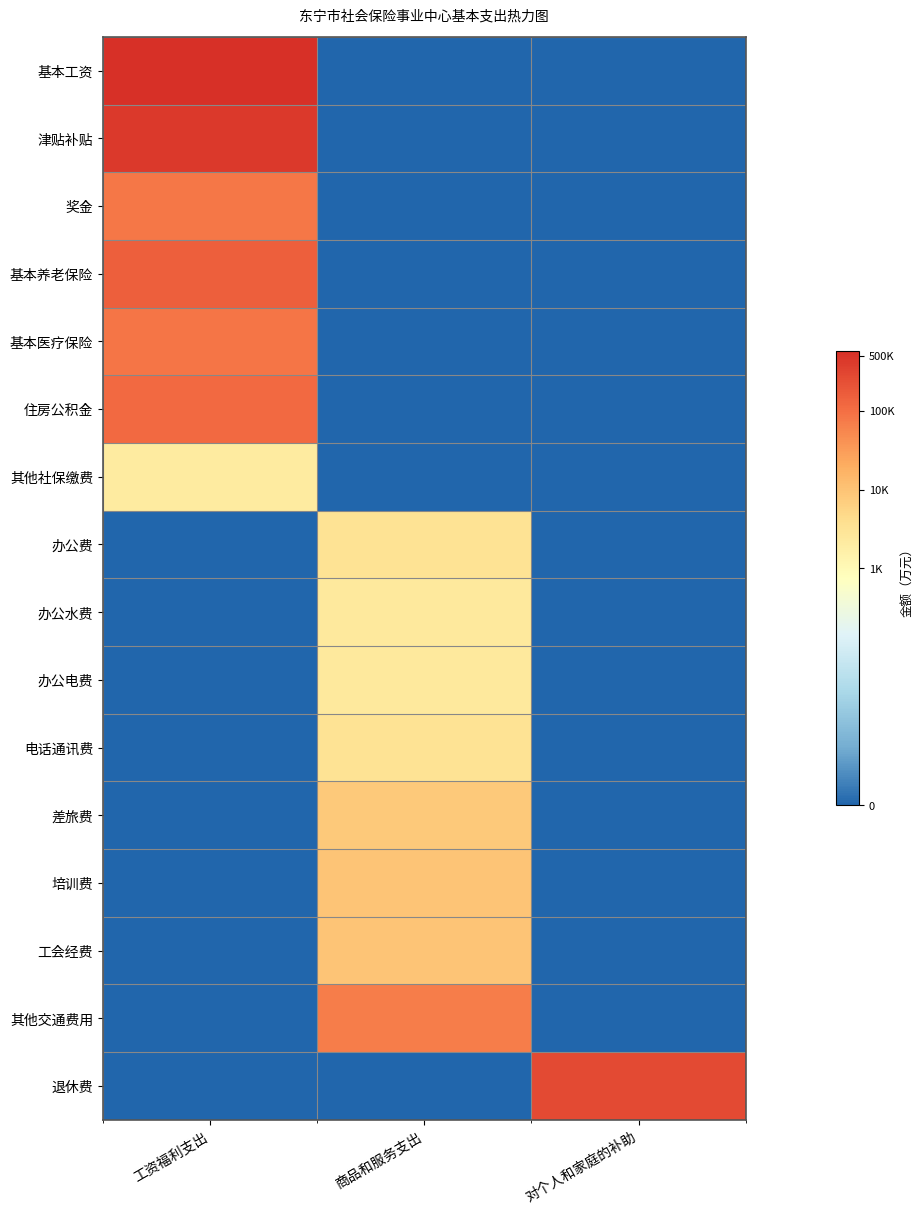

Reading right to left, list all the values displayed in this chart.

基本工资: 对个人和家庭的补助=0.0	商品和服务支出=0.0	工资福利支出=13.2
津贴补贴: 对个人和家庭的补助=0.0	商品和服务支出=0.0	工资福利支出=13.0
奖金: 对个人和家庭的补助=0.0	商品和服务支出=0.0	工资福利支出=11.3
基本养老保险: 对个人和家庭的补助=0.0	商品和服务支出=0.0	工资福利支出=11.9
基本医疗保险: 对个人和家庭的补助=0.0	商品和服务支出=0.0	工资福利支出=11.3
住房公积金: 对个人和家庭的补助=0.0	商品和服务支出=0.0	工资福利支出=11.7
其他社保缴费: 对个人和家庭的补助=0.0	商品和服务支出=0.0	工资福利支出=7.7
办公费: 对个人和家庭的补助=0.0	商品和服务支出=8.1	工资福利支出=0.0
办公水费: 对个人和家庭的补助=0.0	商品和服务支出=7.8	工资福利支出=0.0
办公电费: 对个人和家庭的补助=0.0	商品和服务支出=7.8	工资福利支出=0.0
电话通讯费: 对个人和家庭的补助=0.0	商品和服务支出=8.1	工资福利支出=0.0
差旅费: 对个人和家庭的补助=0.0	商品和服务支出=9.0	工资福利支出=0.0
培训费: 对个人和家庭的补助=0.0	商品和服务支出=9.2	工资福利支出=0.0
工会经费: 对个人和家庭的补助=0.0	商品和服务支出=9.2	工资福利支出=0.0
其他交通费用: 对个人和家庭的补助=0.0	商品和服务支出=11.1	工资福利支出=0.0
退休费: 对个人和家庭的补助=12.5	商品和服务支出=0.0	工资福利支出=0.0